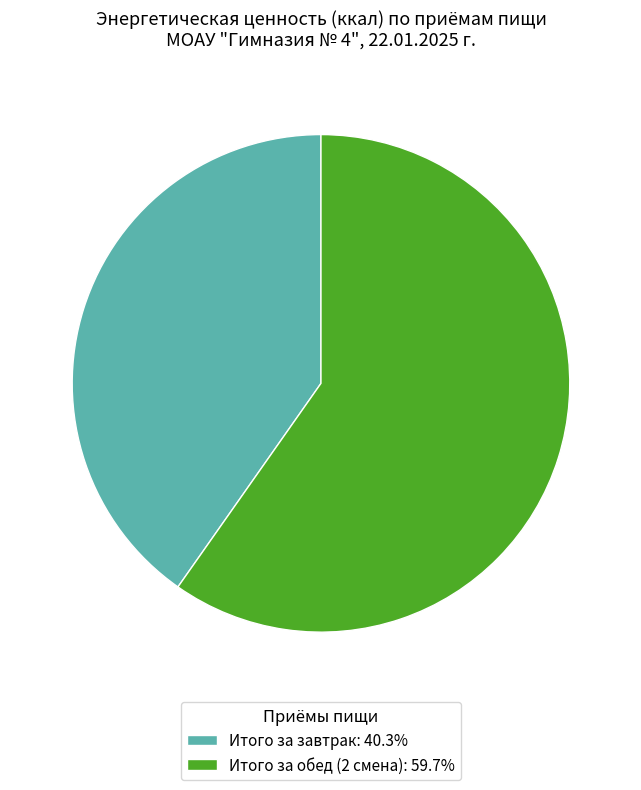

Which category accounts for the majority?

Итого за обед (2 смена)